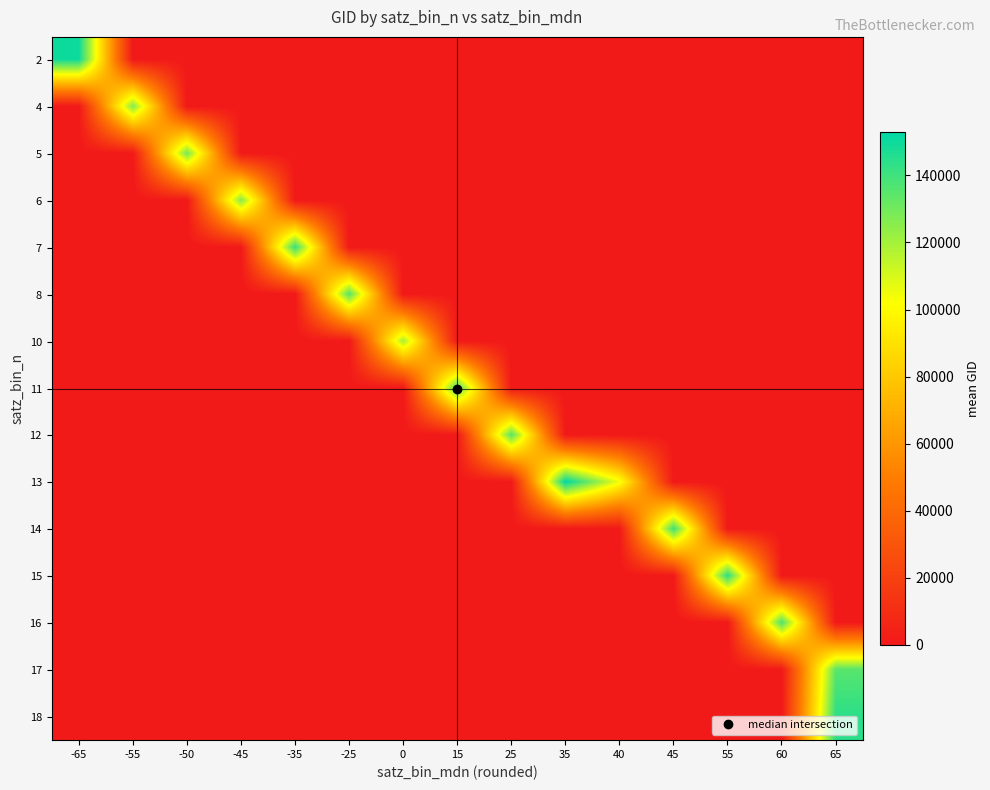

Reading right to left, extract all data points from this chart.

2: 65=0.0	60=0.0	55=0.0	45=0.0	40=0.0	35=0.0	25=0.0	15=0.0	0=0.0	-25=0.0	-35=0.0	-45=0.0	-50=0.0	-55=0.0	-65=150147.0
4: 65=0.0	60=0.0	55=0.0	45=0.0	40=0.0	35=0.0	25=0.0	15=0.0	0=0.0	-25=0.0	-35=0.0	-45=0.0	-50=0.0	-55=126691.3	-65=0.0
5: 65=0.0	60=0.0	55=0.0	45=0.0	40=0.0	35=0.0	25=0.0	15=0.0	0=0.0	-25=0.0	-35=0.0	-45=0.0	-50=129572.5	-55=0.0	-65=0.0
6: 65=0.0	60=0.0	55=0.0	45=0.0	40=0.0	35=0.0	25=0.0	15=0.0	0=0.0	-25=0.0	-35=0.0	-45=126205.0	-50=0.0	-55=0.0	-65=0.0
7: 65=0.0	60=0.0	55=0.0	45=0.0	40=0.0	35=0.0	25=0.0	15=0.0	0=0.0	-25=0.0	-35=141915.7	-45=0.0	-50=0.0	-55=0.0	-65=0.0
8: 65=0.0	60=0.0	55=0.0	45=0.0	40=0.0	35=0.0	25=0.0	15=0.0	0=0.0	-25=135657.8	-35=0.0	-45=0.0	-50=0.0	-55=0.0	-65=0.0
10: 65=0.0	60=0.0	55=0.0	45=0.0	40=0.0	35=0.0	25=0.0	15=0.0	0=119902.7	-25=0.0	-35=0.0	-45=0.0	-50=0.0	-55=0.0	-65=0.0
11: 65=0.0	60=0.0	55=0.0	45=0.0	40=0.0	35=0.0	25=0.0	15=139224.0	0=0.0	-25=0.0	-35=0.0	-45=0.0	-50=0.0	-55=0.0	-65=0.0
12: 65=0.0	60=0.0	55=0.0	45=0.0	40=0.0	35=0.0	25=135206.7	15=0.0	0=0.0	-25=0.0	-35=0.0	-45=0.0	-50=0.0	-55=0.0	-65=0.0
13: 65=0.0	60=0.0	55=0.0	45=0.0	40=104315.0	35=152837.5	25=0.0	15=0.0	0=0.0	-25=0.0	-35=0.0	-45=0.0	-50=0.0	-55=0.0	-65=0.0
14: 65=0.0	60=0.0	55=0.0	45=140392.7	40=0.0	35=0.0	25=0.0	15=0.0	0=0.0	-25=0.0	-35=0.0	-45=0.0	-50=0.0	-55=0.0	-65=0.0
15: 65=0.0	60=0.0	55=144100.0	45=0.0	40=0.0	35=0.0	25=0.0	15=0.0	0=0.0	-25=0.0	-35=0.0	-45=0.0	-50=0.0	-55=0.0	-65=0.0
16: 65=0.0	60=137731.8	55=0.0	45=0.0	40=0.0	35=0.0	25=0.0	15=0.0	0=0.0	-25=0.0	-35=0.0	-45=0.0	-50=0.0	-55=0.0	-65=0.0
17: 65=135054.7	60=0.0	55=0.0	45=0.0	40=0.0	35=0.0	25=0.0	15=0.0	0=0.0	-25=0.0	-35=0.0	-45=0.0	-50=0.0	-55=0.0	-65=0.0
18: 65=143912.5	60=0.0	55=0.0	45=0.0	40=0.0	35=0.0	25=0.0	15=0.0	0=0.0	-25=0.0	-35=0.0	-45=0.0	-50=0.0	-55=0.0	-65=0.0